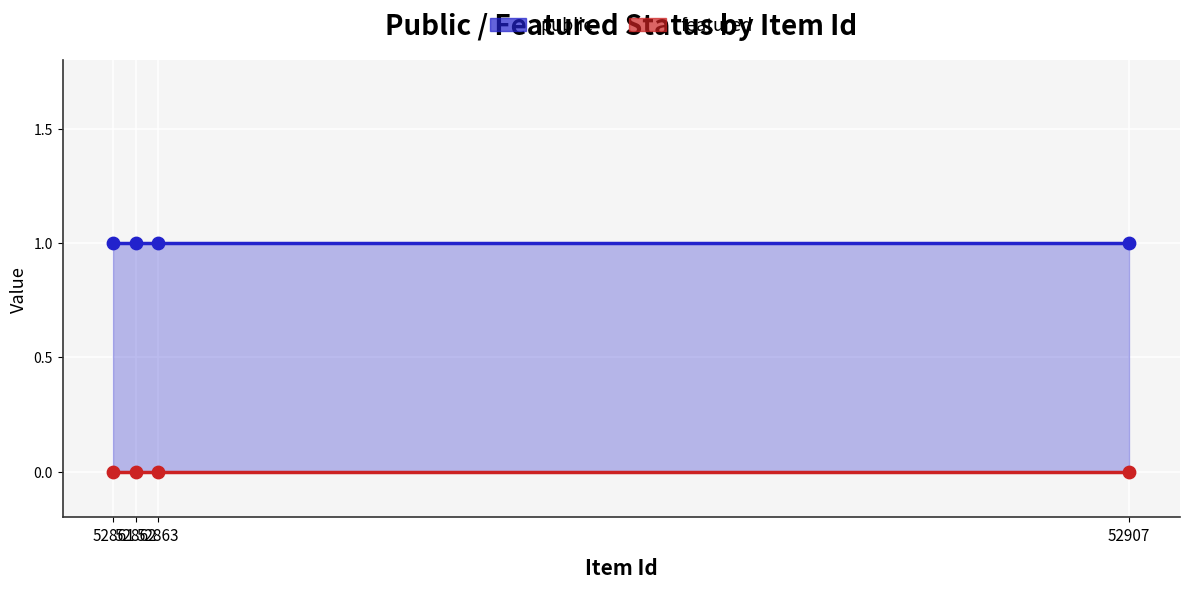

At how many categories does at least one series exceed 0?

4